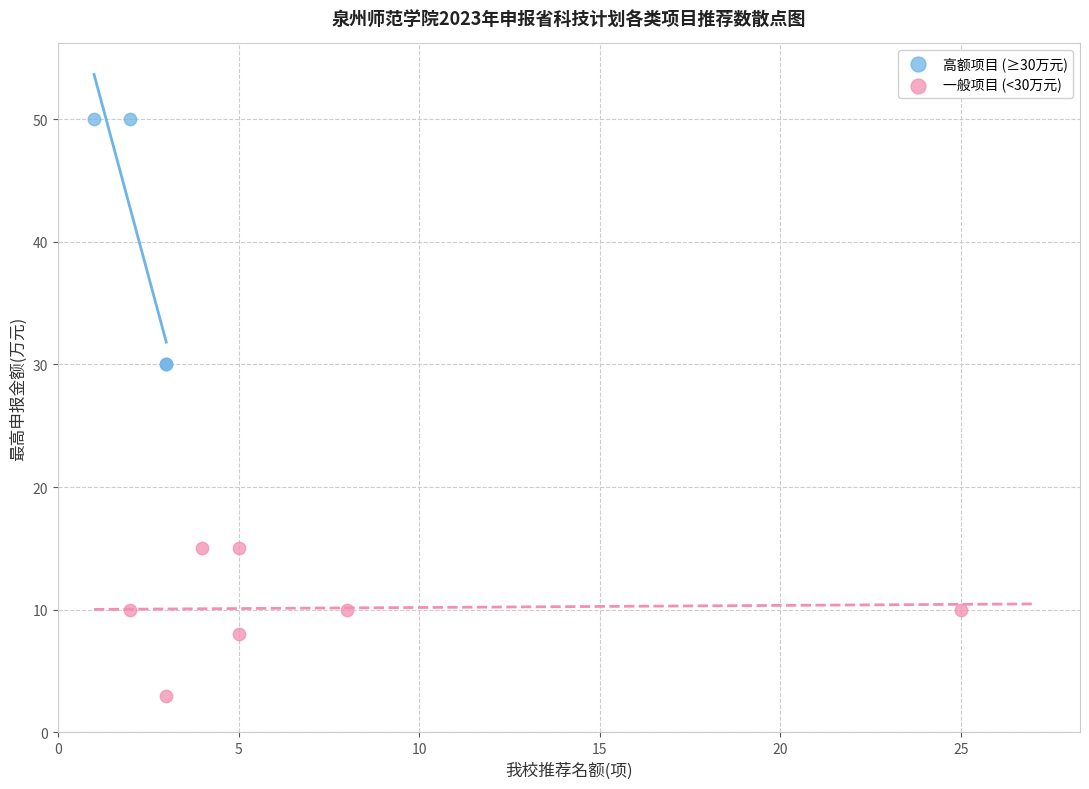

Which series has the widest spread of Y values?

高额项目 (≥30万元)